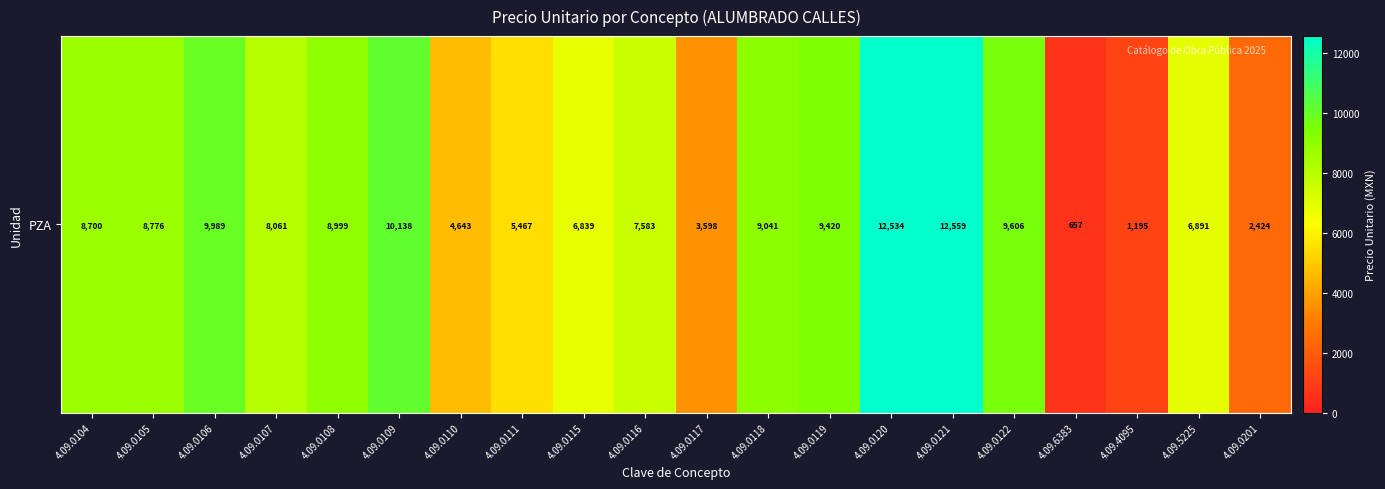

What is the difference between the second highest and minimum values?

11877.2